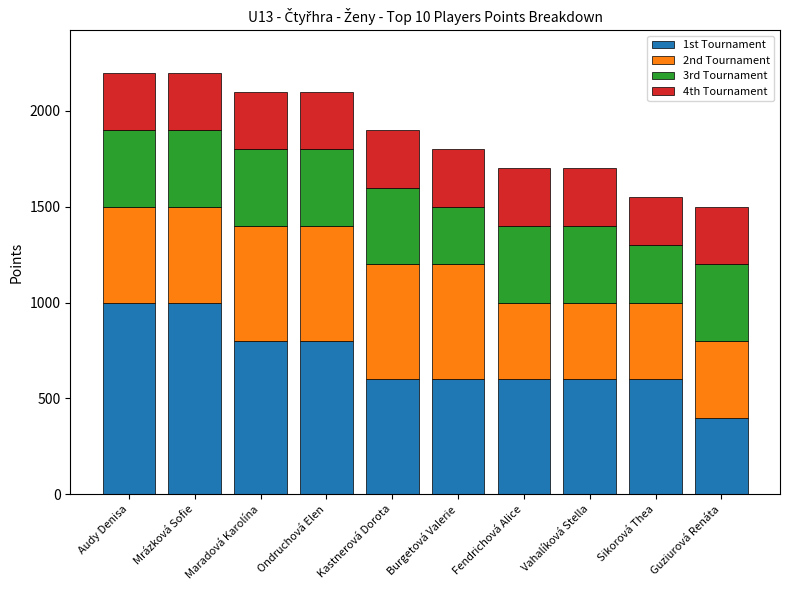

Is it true that 1st Tournament equals 194 at Fendrichová Alice?

False